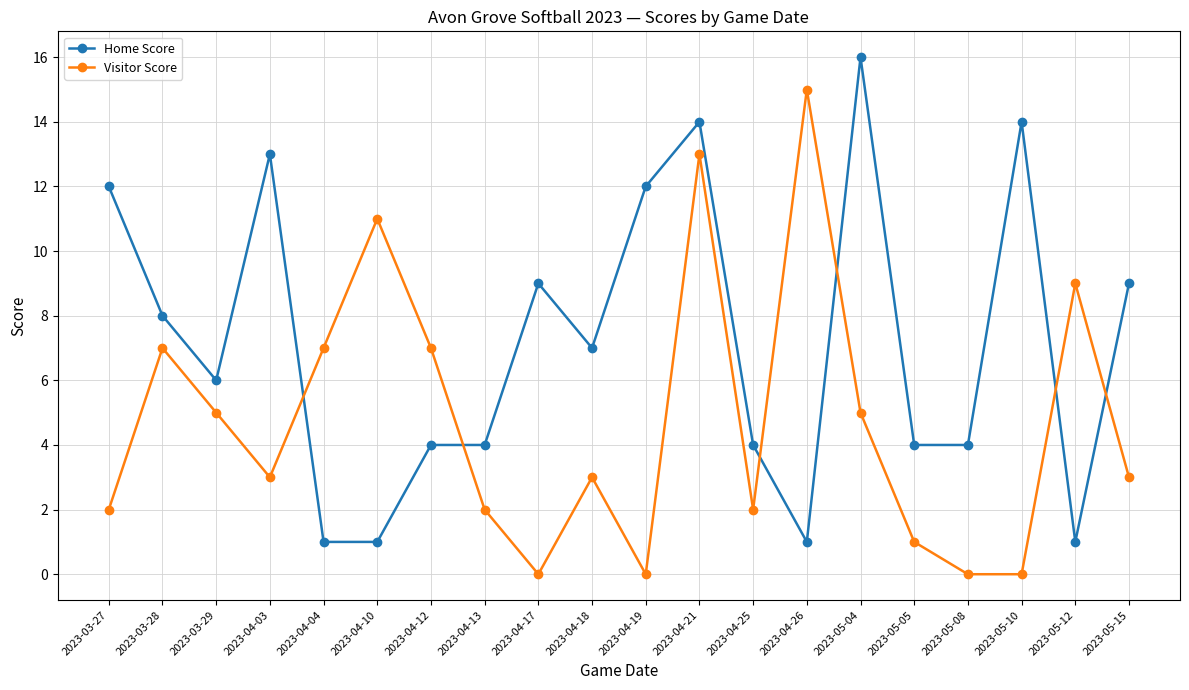

The Visitor Score series shows -7 at 2023-04-17. True or false?

False